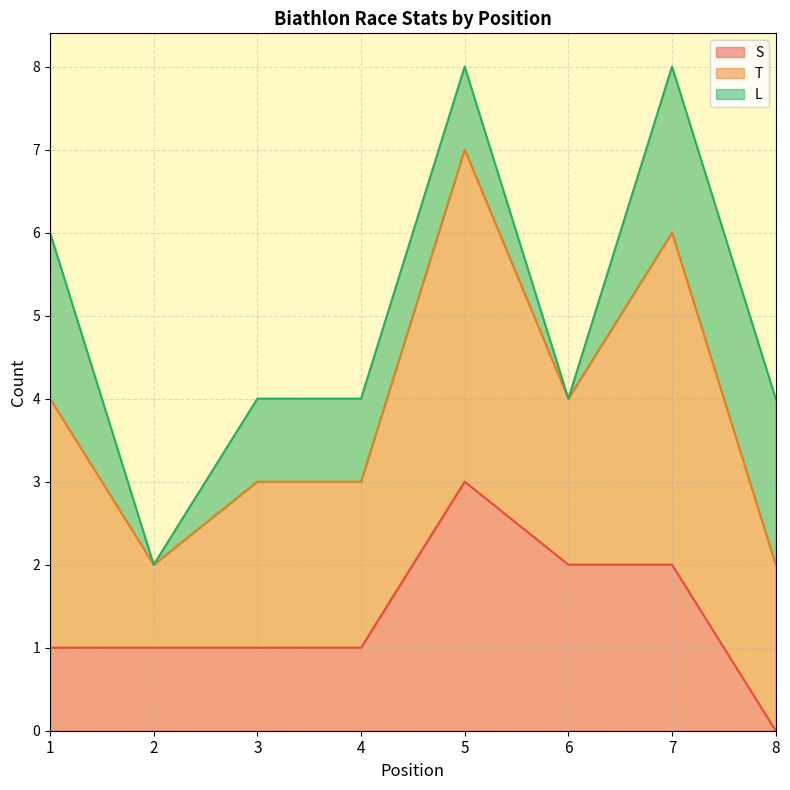

What is the total value across all series at 5?

8